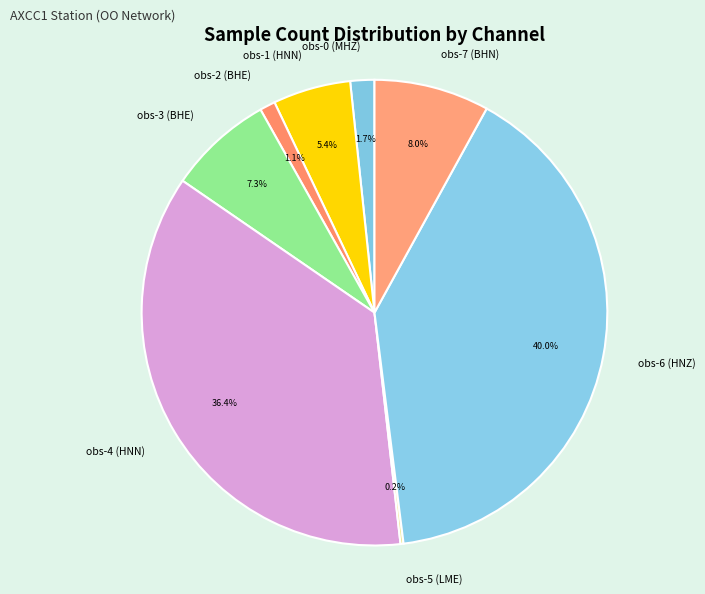

The obs-6 (HNZ) slice represents 50% of the pie. True or false?

False